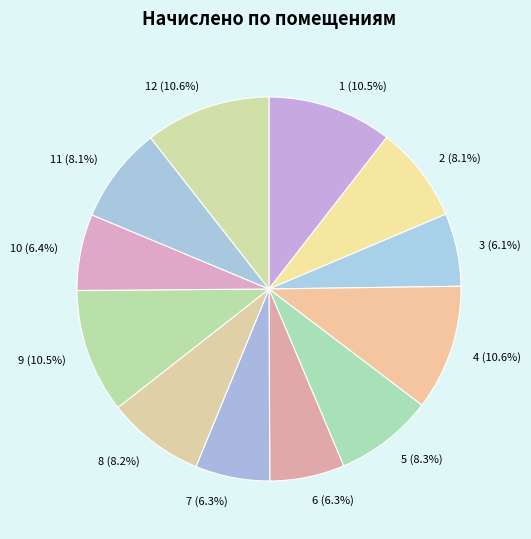

To the nearest percent, what is the average slice percentage?

8%